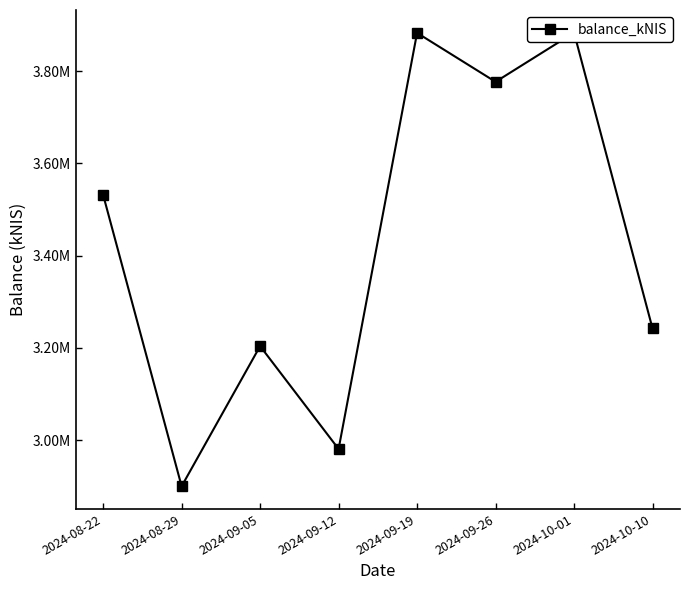

Which category has the highest value across all series?

2024-10-01